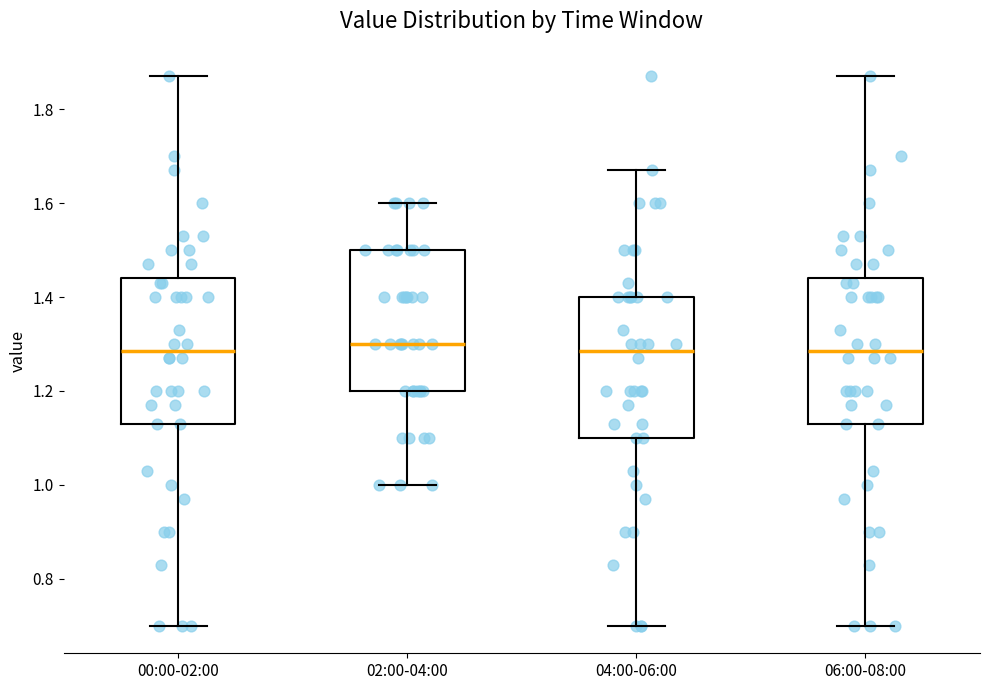

Where does the upper whisker of the box for 02:00-04:00 end on the y-axis? The values are not printed on the chart, so give them approximately, as read against the axis.

1.60